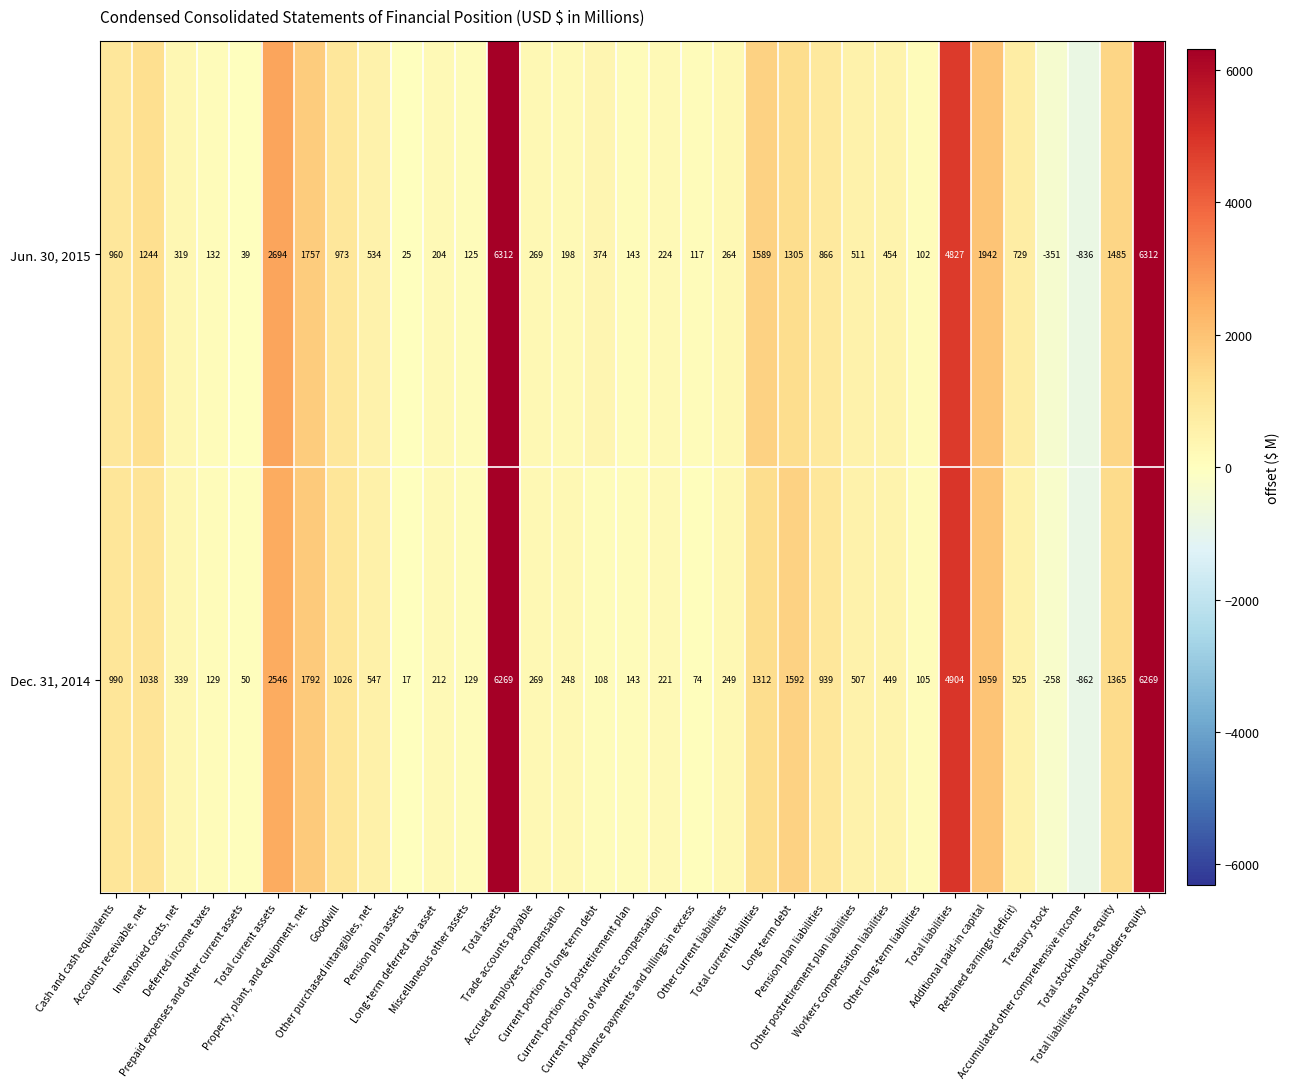

Rank the series by their average value, from highest to lowest.

Jun. 30, 2015, Dec. 31, 2014